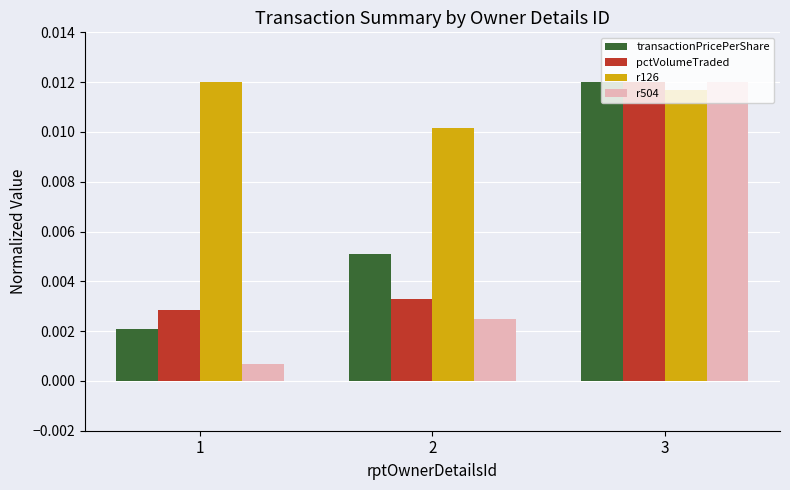

How many transactionPricePerShare values are between 0 and 1?

3